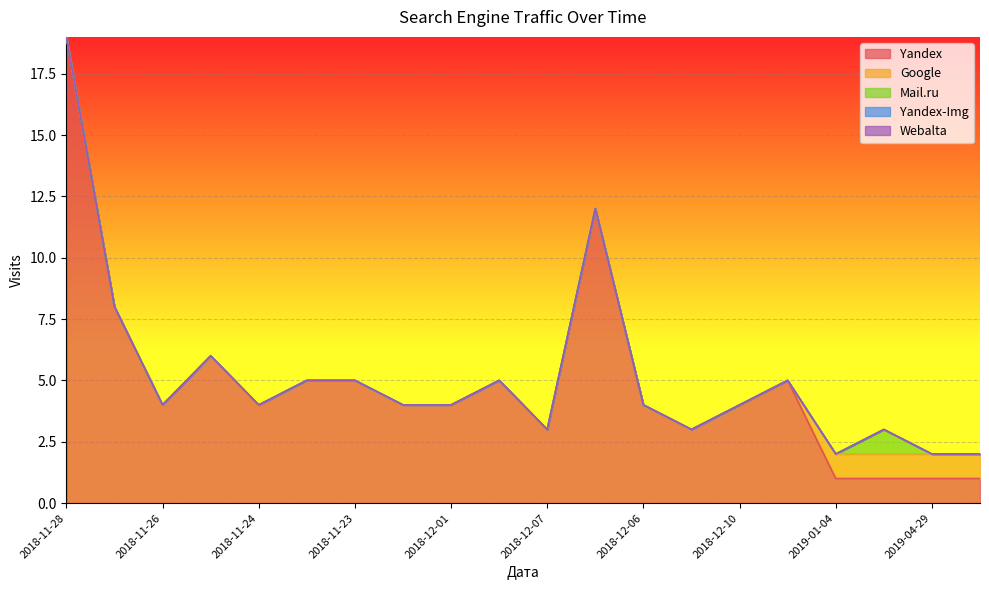

At which category is the sum across all series the highest?

2018-11-28